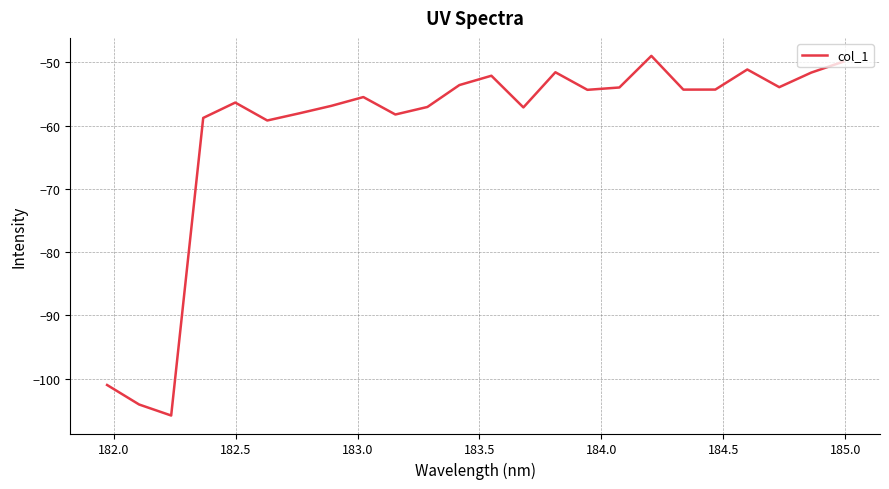

What is the difference between the maximum and minimum values?

56.8